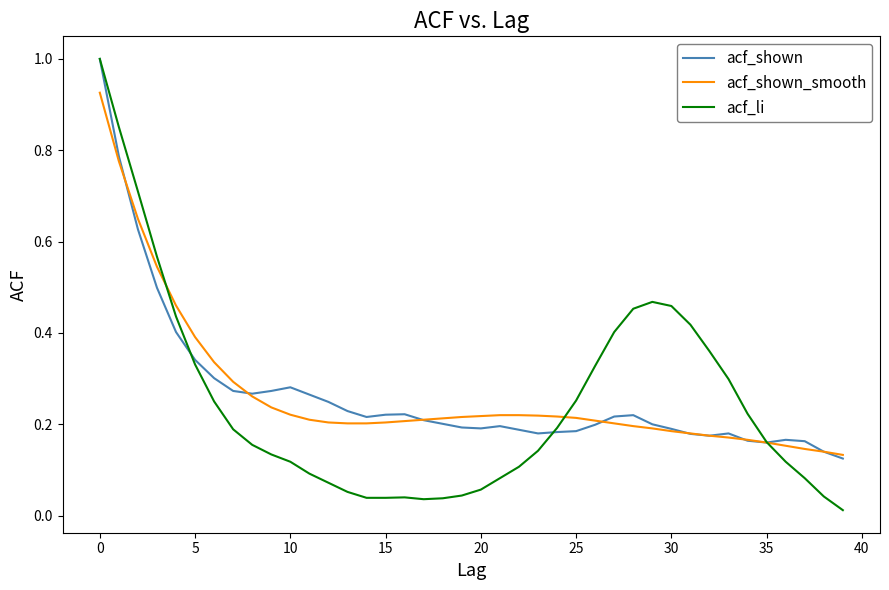

Which series has the widest spread of values?

acf_li